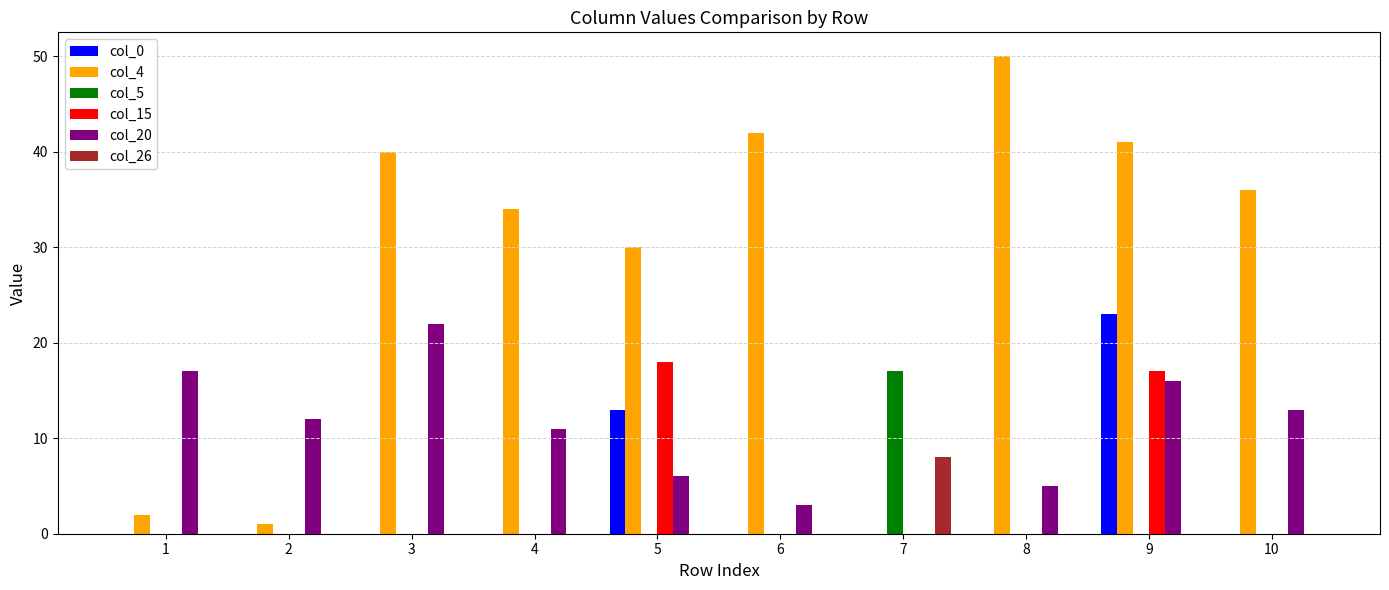

True or false: col_15 has a value of 0 at 10.

True